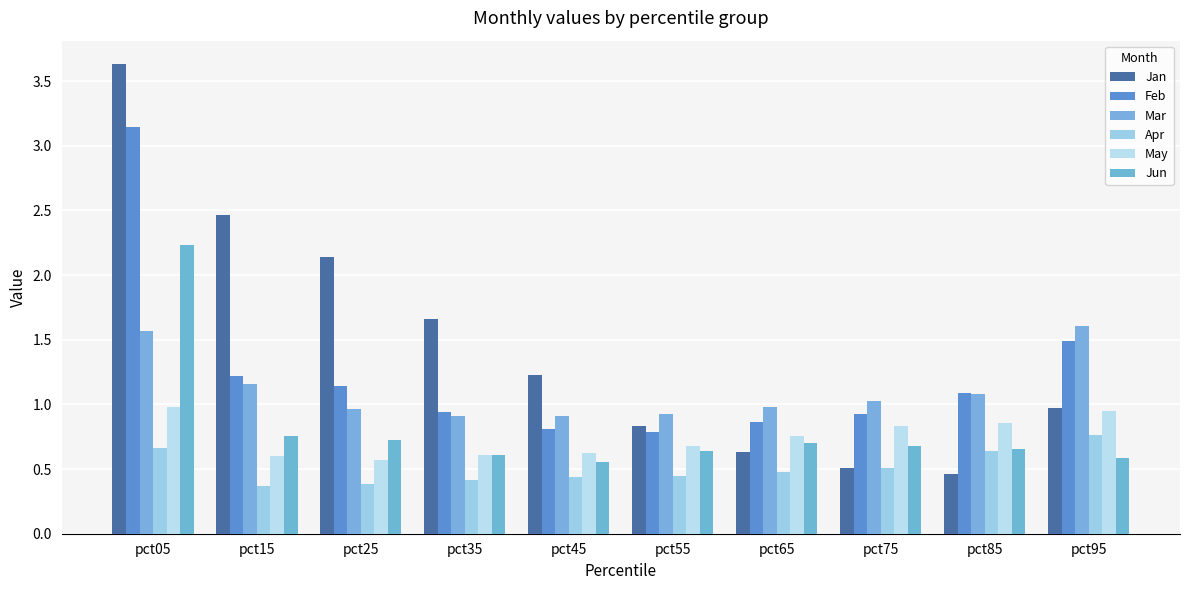

True or false: Apr has a value of 0.4 at pct15.

True